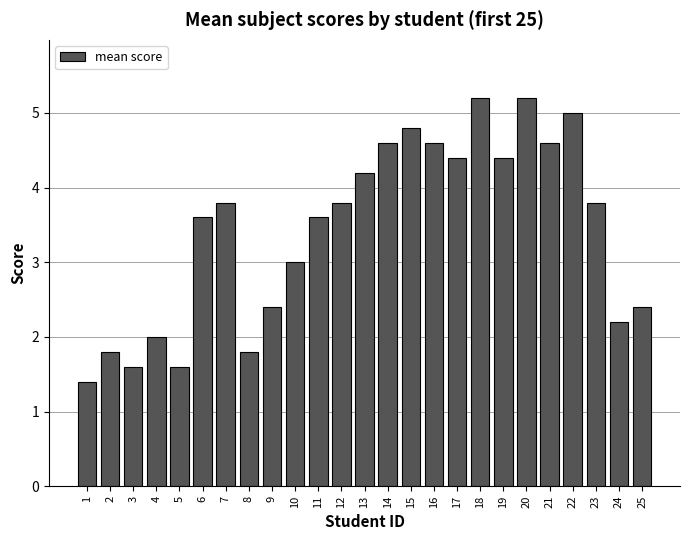

Does the chart contain stacked bars?

No